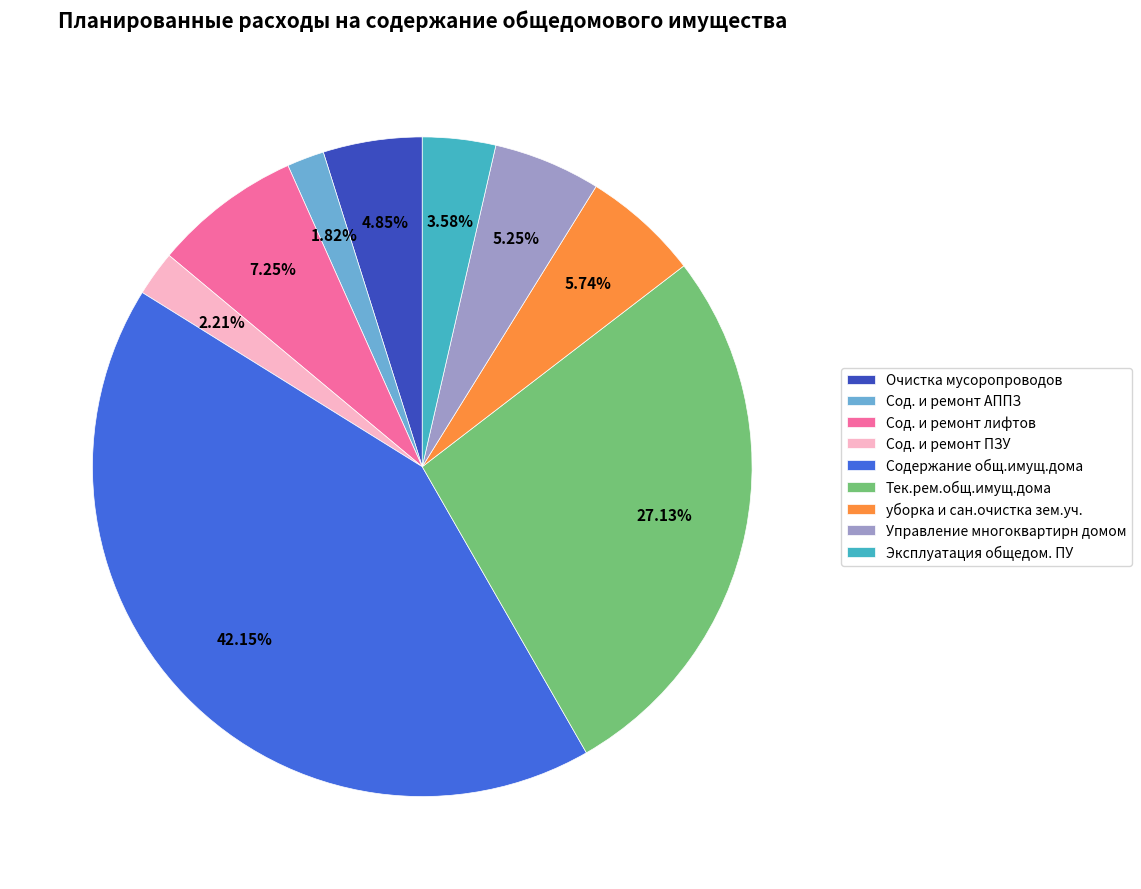

What percentage is the Сод. и ремонт лифтов slice, to the nearest percent?

7%